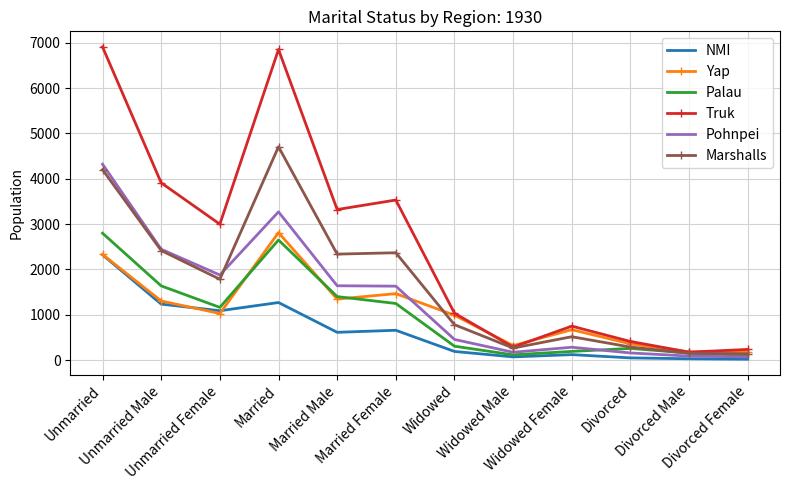

What is the greatest value displayed?

6906